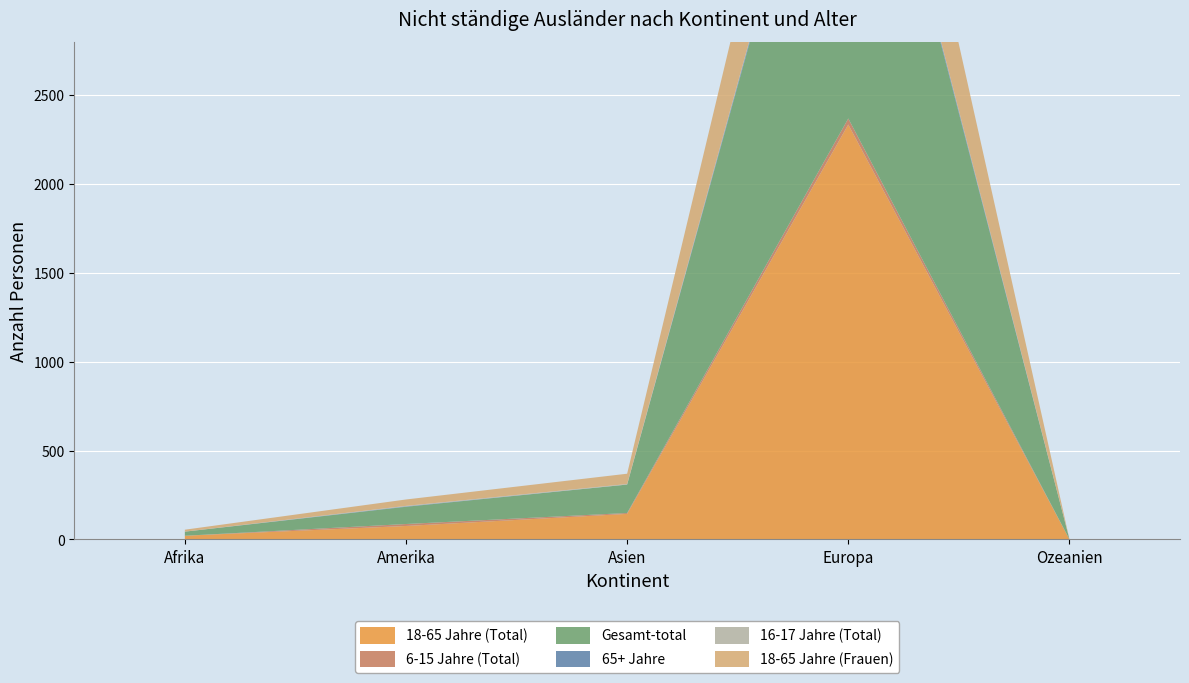

Reading left to right, list all the values displayed in this chart.

18-65 Jahre (Total): 21	76	144	2335	1
6-15 Jahre (Total): 0	11	5	34	0
Gesamt-total: 23	97	160	2428	1
65+ Jahre: 0	2	0	21	0
16-17 Jahre (Total): 0	3	3	8	0
18-65 Jahre (Frauen): 11	36	58	747	0